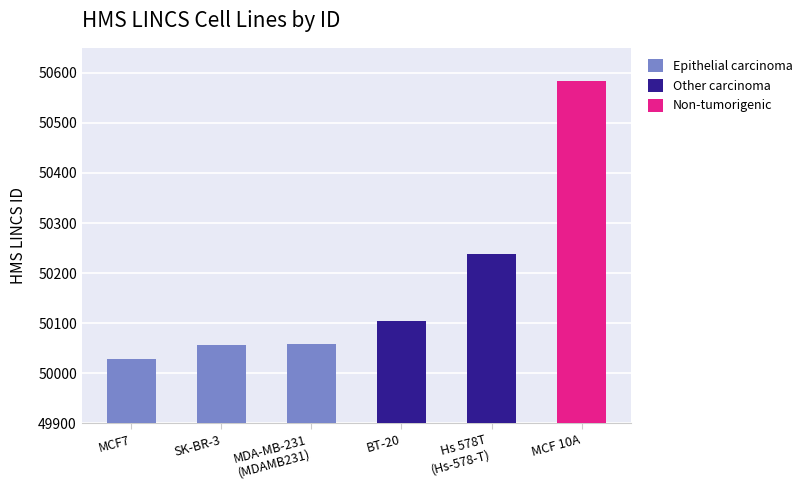

At which label is the value closest to 50306?

Hs 578T
(Hs-578-T)